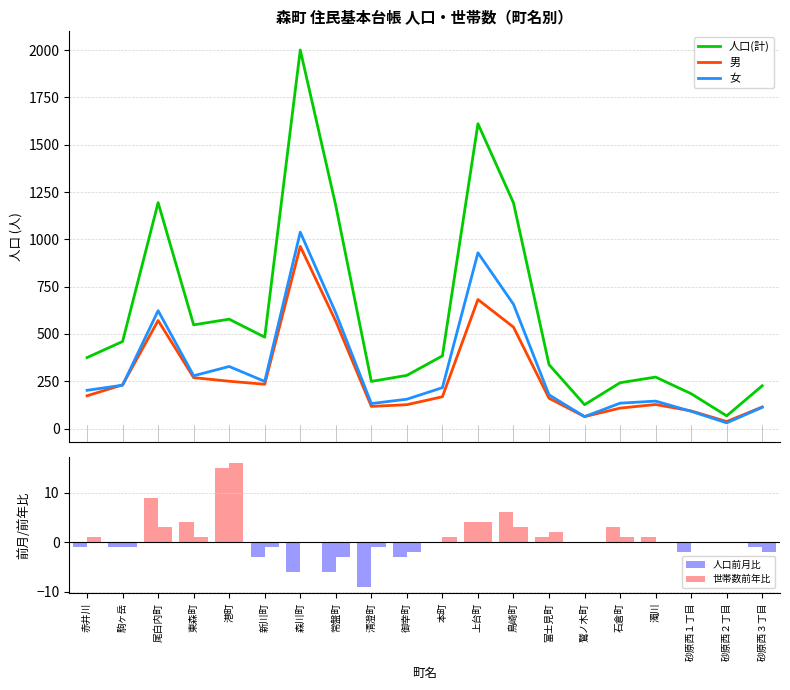

Reading left to right, list all the values displayed in this chart.

人口(計): 375	460	1194	548	578	483	2001	1178	249	281	384	1611	1193	338	126	242	272	184	67	226
男: 173	231	571	269	250	234	963	567	117	126	168	682	536	160	63	108	127	93	37	114
女: 202	229	623	279	328	249	1038	611	132	155	216	929	657	178	63	134	145	91	30	112
人口前月比: -1	-1	9	4	15	-3	-6	-6	-9	-3	0	4	6	1	0	3	1	-2	0	-1
世帯数前年比: 1	-1	3	1	16	-1	0	-3	-1	-2	1	4	3	2	0	1	0	0	0	-2